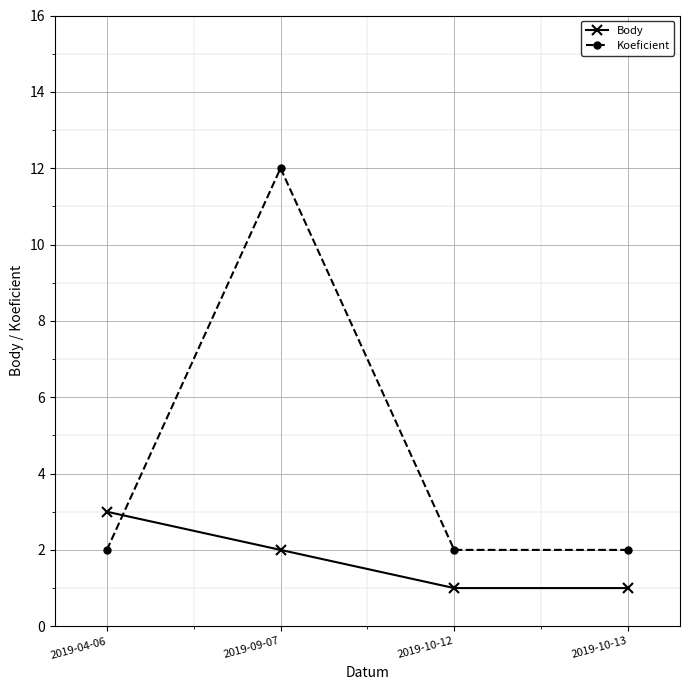

True or false: Body and Koeficient intersect in this chart.

True